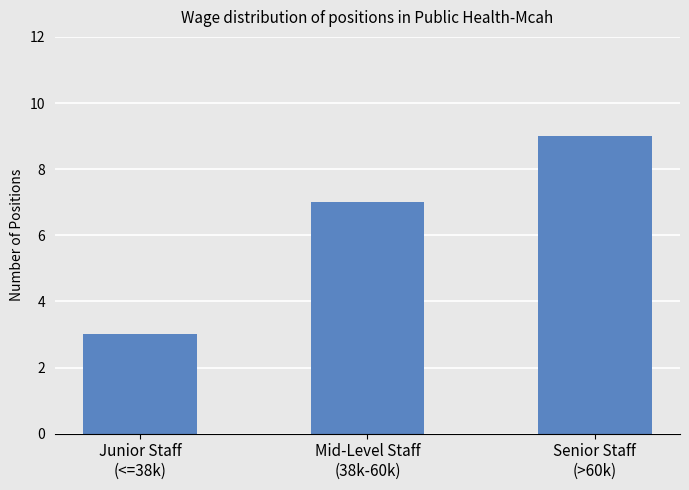

How many distinct data groups are displayed?

1